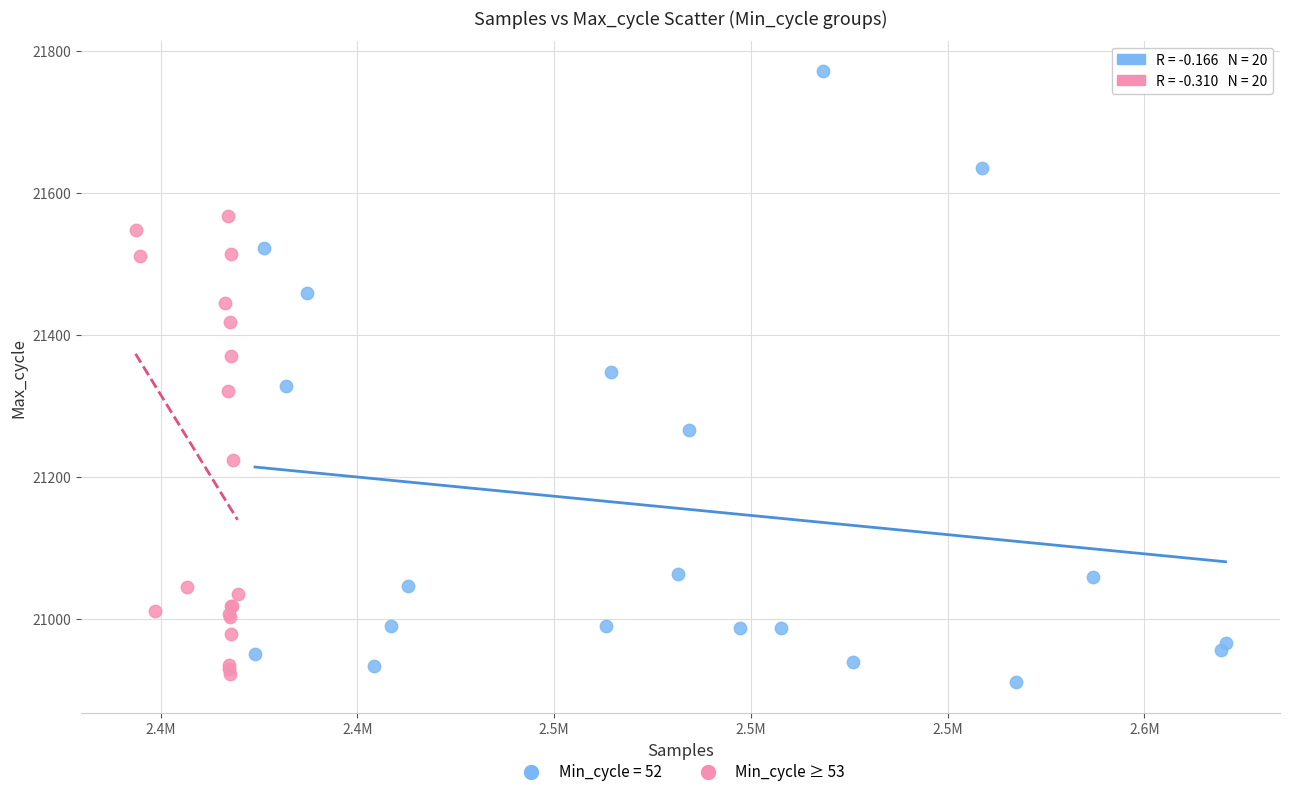

Which series contains the highest Y value?

Min_cycle = 52